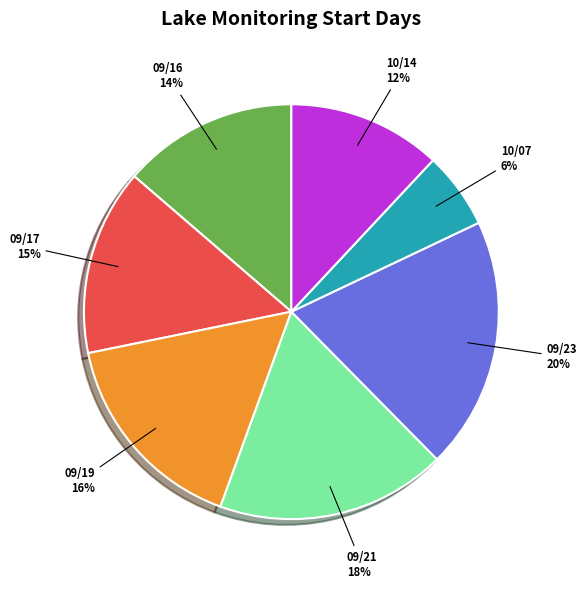

Do 09/23 and 09/21 together represent more than half of the pie?

No